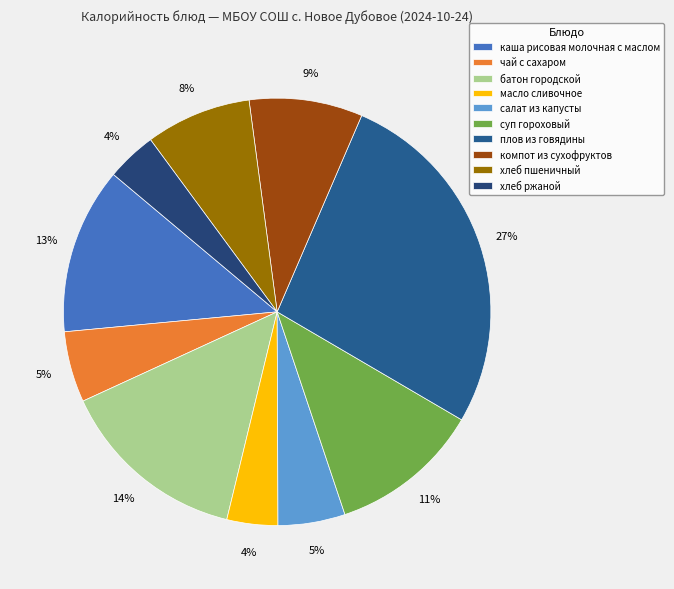

To the nearest percent, what portion does салат из капусты represent?

5%